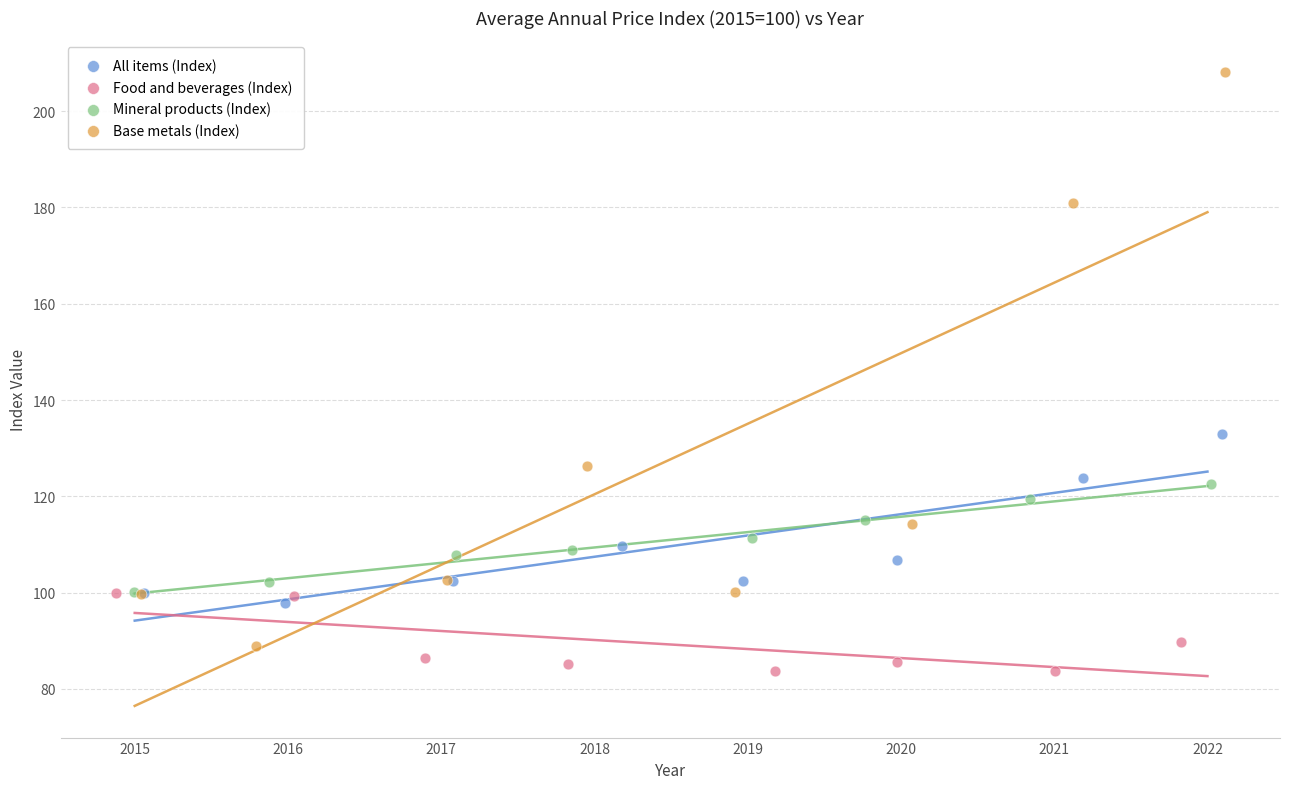

Which series has the largest Y range (max minus min)?

Base metals (Index)